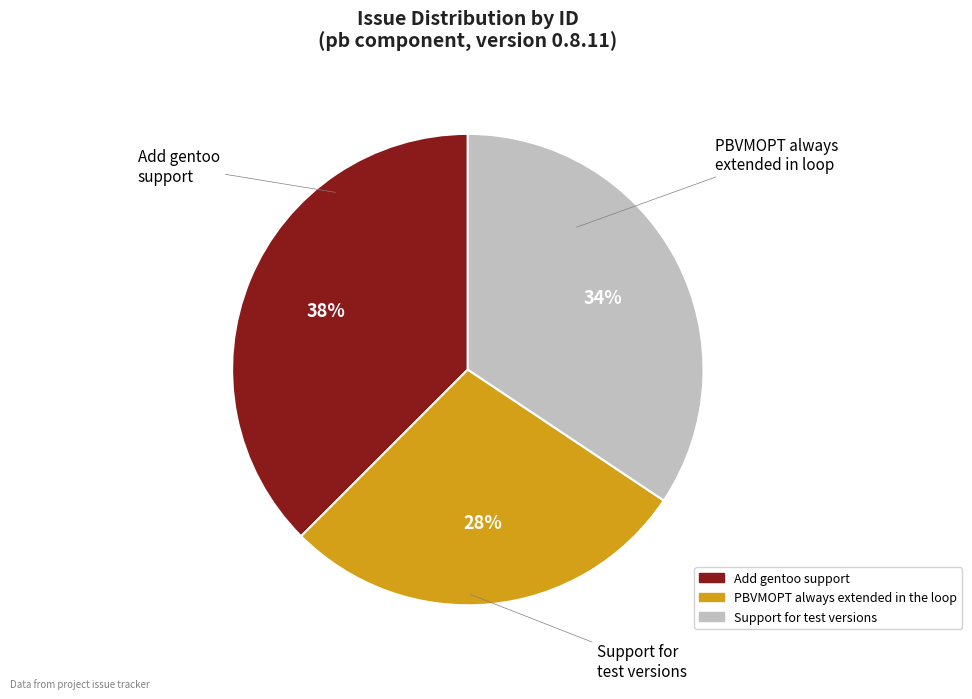

Is it true that Add gentoo support is 38% of the pie?

True